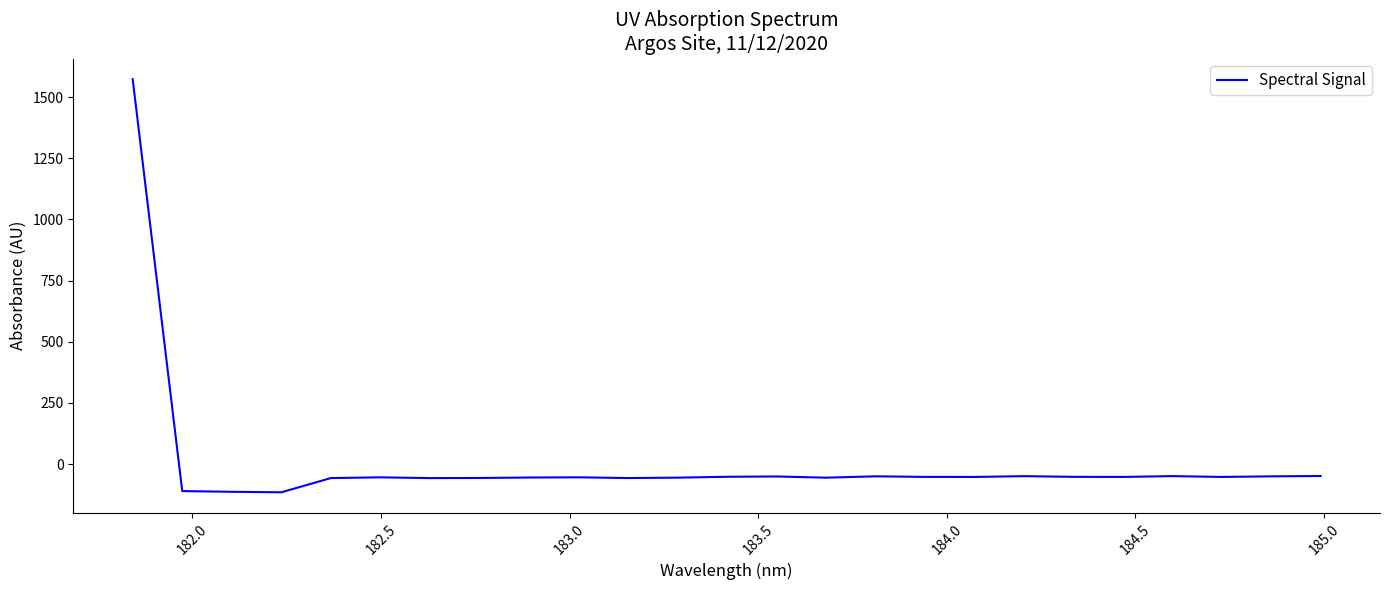

What is the difference between the maximum and minimum values?

1689.1